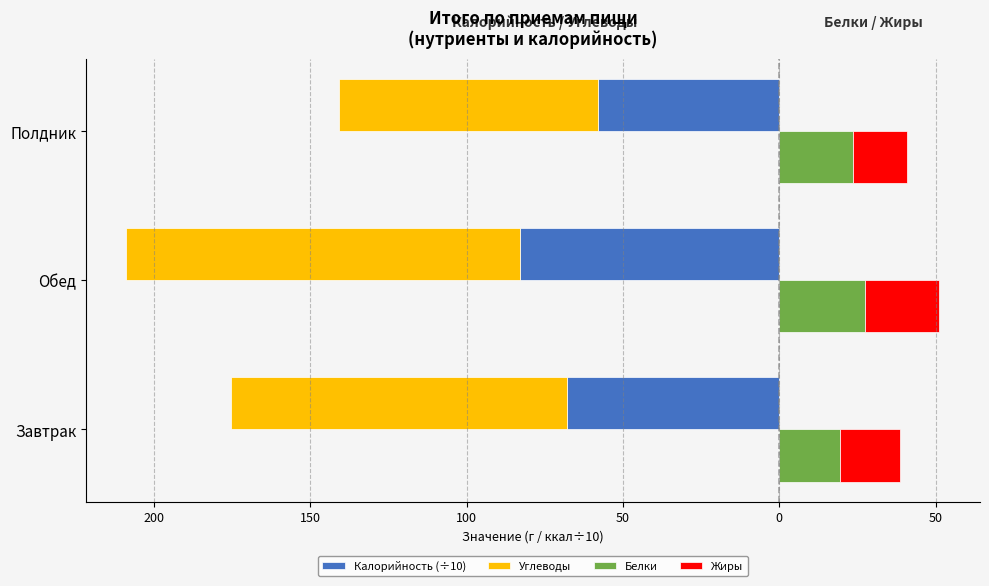

Reading left to right, transcribe all the data shown in this chart.

Калорийность (÷10): -67.9	-82.8	-57.9
Углеводы: -107.4	-126.0	-82.8
Белки: 19.3	27.4	23.7
Жиры: 19.2	23.8	17.0